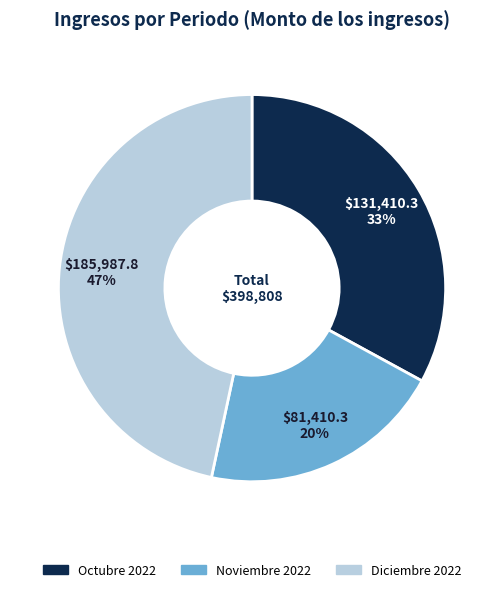

To the nearest percent, what percentage of the pie is Noviembre 2022?

20%